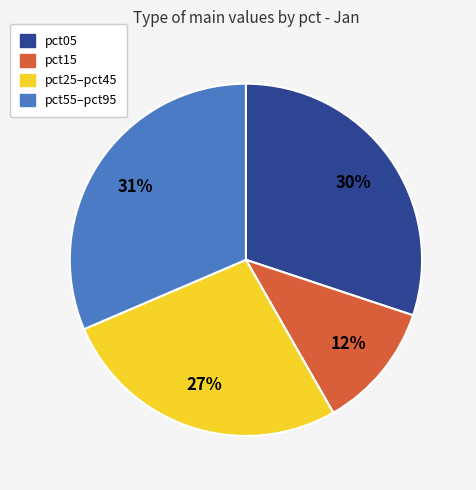

Rank the categories by value from lowest to highest.

pct15, pct25–pct45, pct05, pct55–pct95